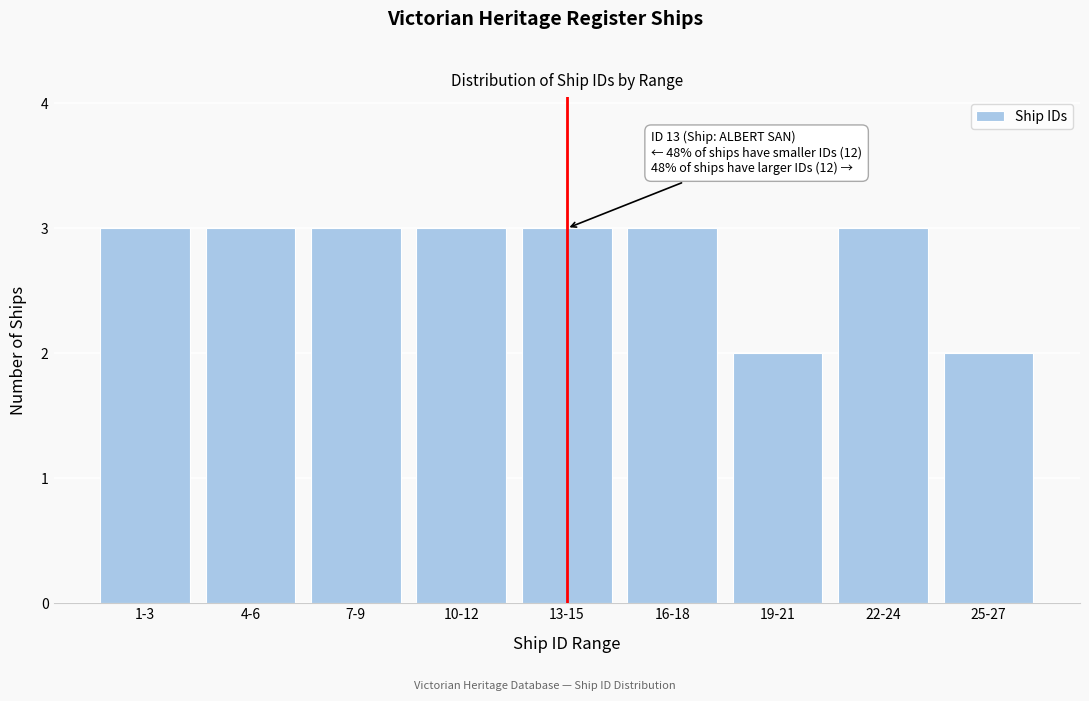

Reading left to right, transcribe all the data shown in this chart.

1-3=3	4-6=3	7-9=3	10-12=3	13-15=3	16-18=3	19-21=2	22-24=3	25-27=2